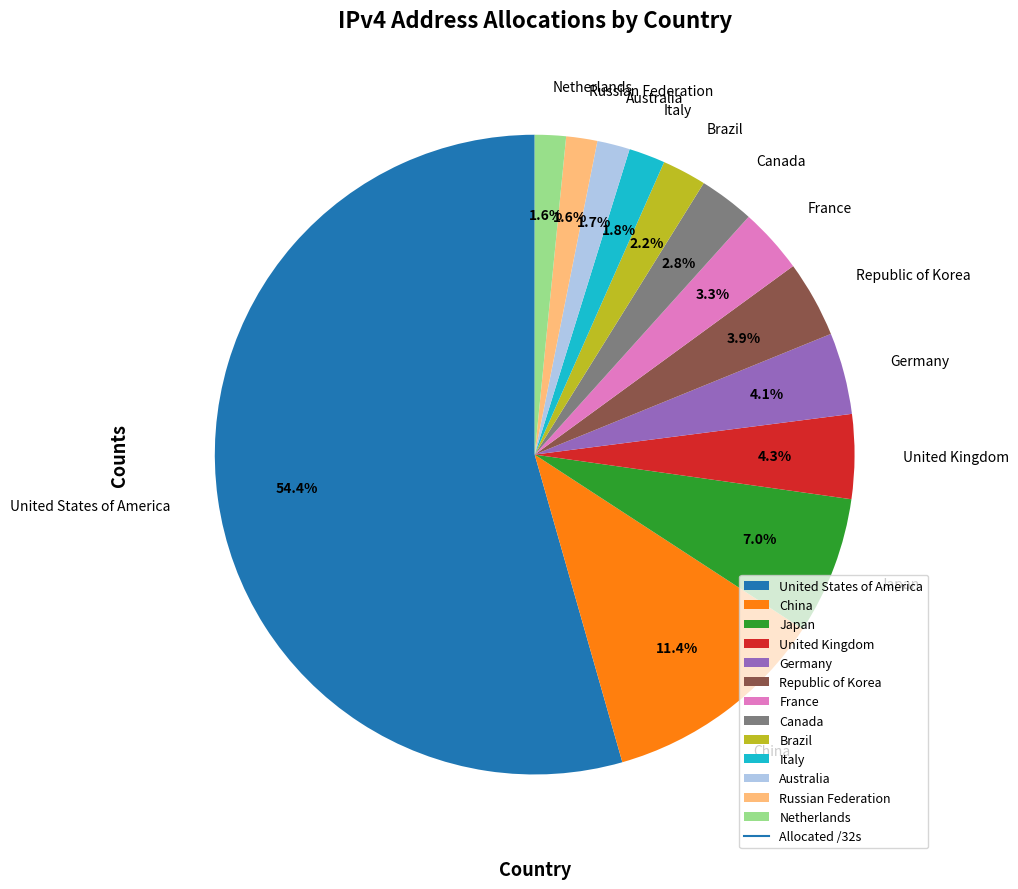

Do Republic of Korea and United Kingdom together represent more than half of the pie?

No